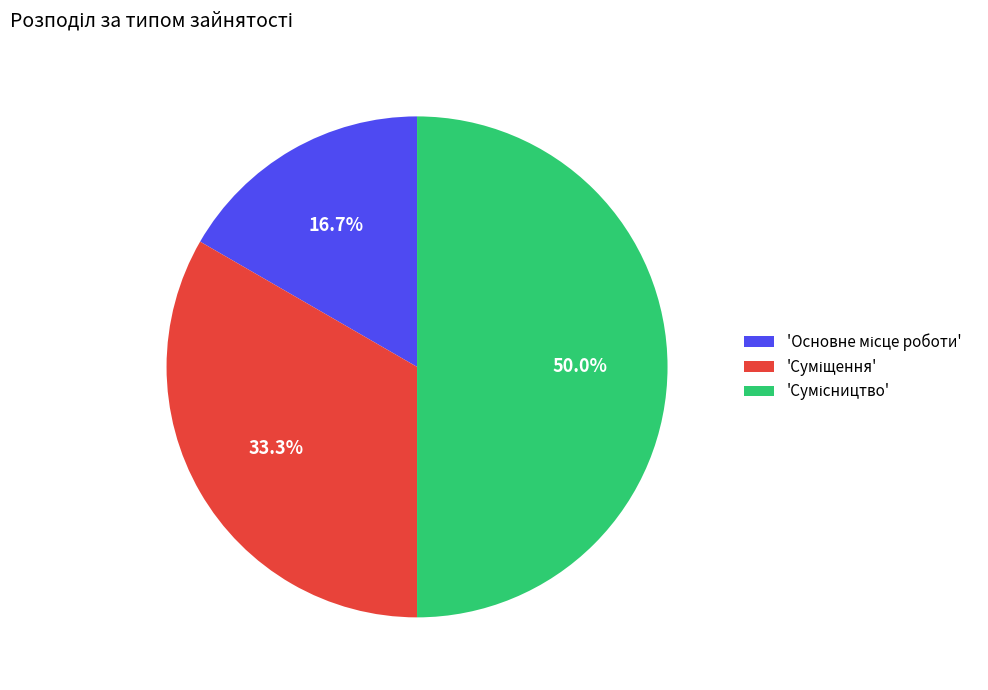

Count the number of slices in the pie.

3